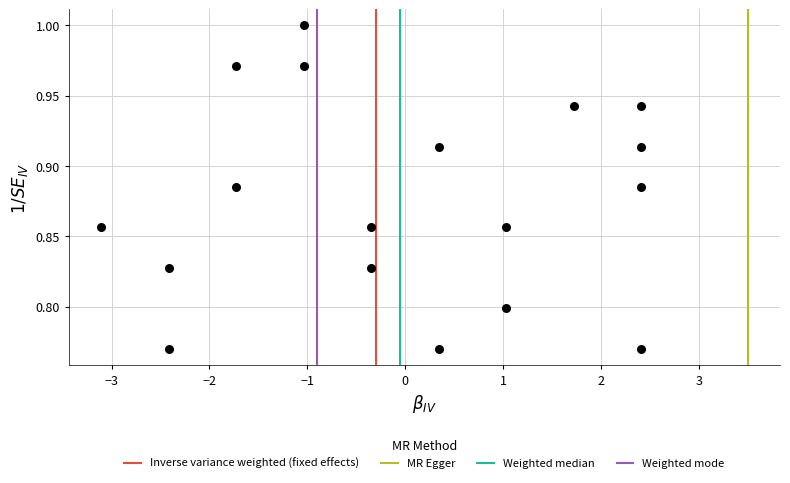

What is the range of X values (max minus min)?

5.5